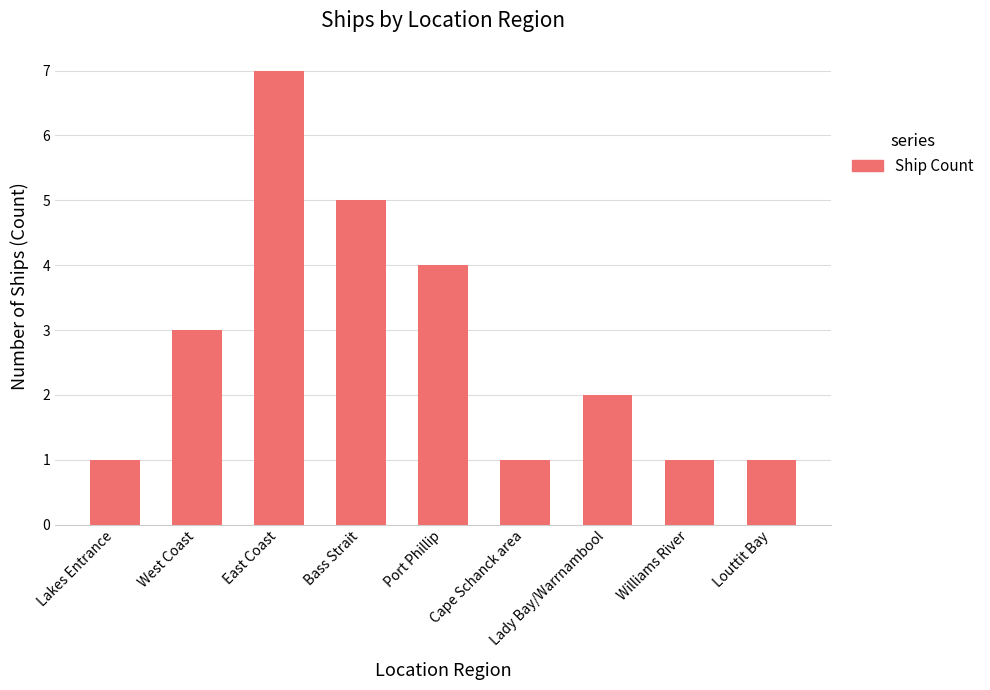

Count the number of categories in the chart.

9